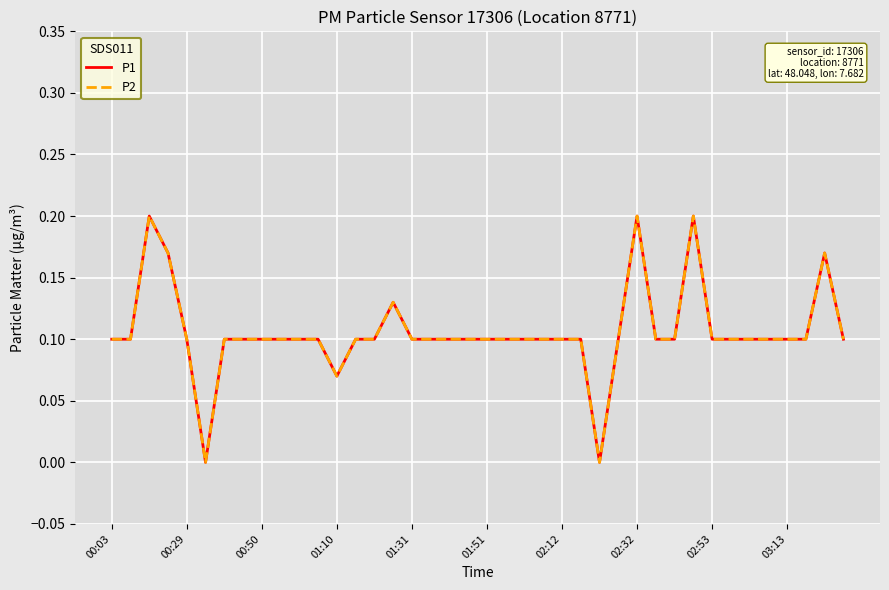

Is this an area chart (filled region under the line)?

No